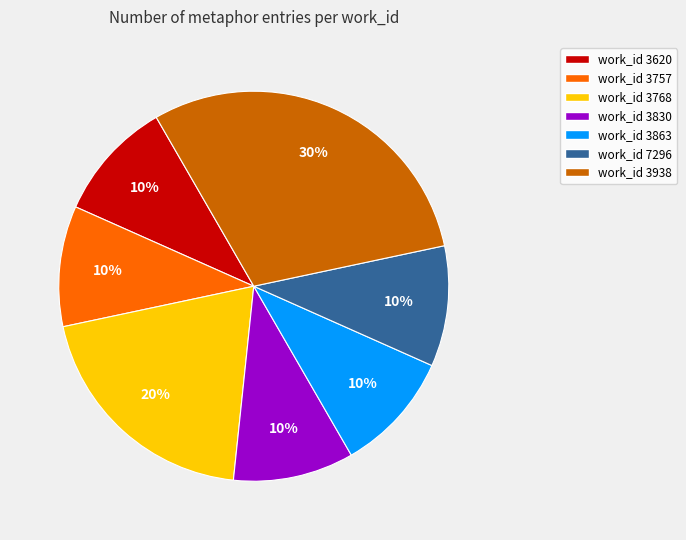

Which has a higher value, work_id 3768 or work_id 3830?

work_id 3768